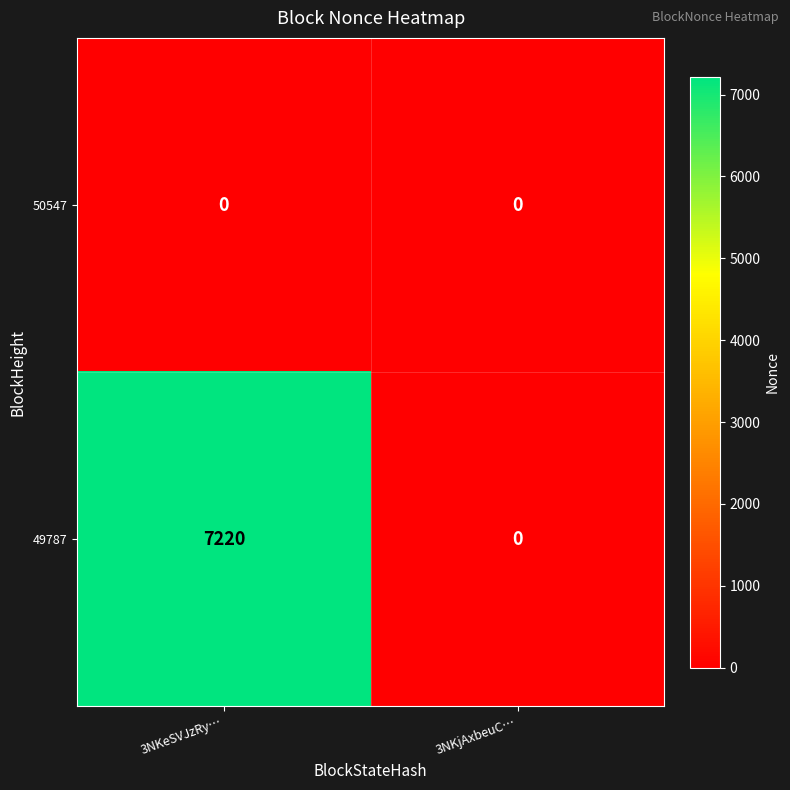

Which series has the widest spread of values?

49787